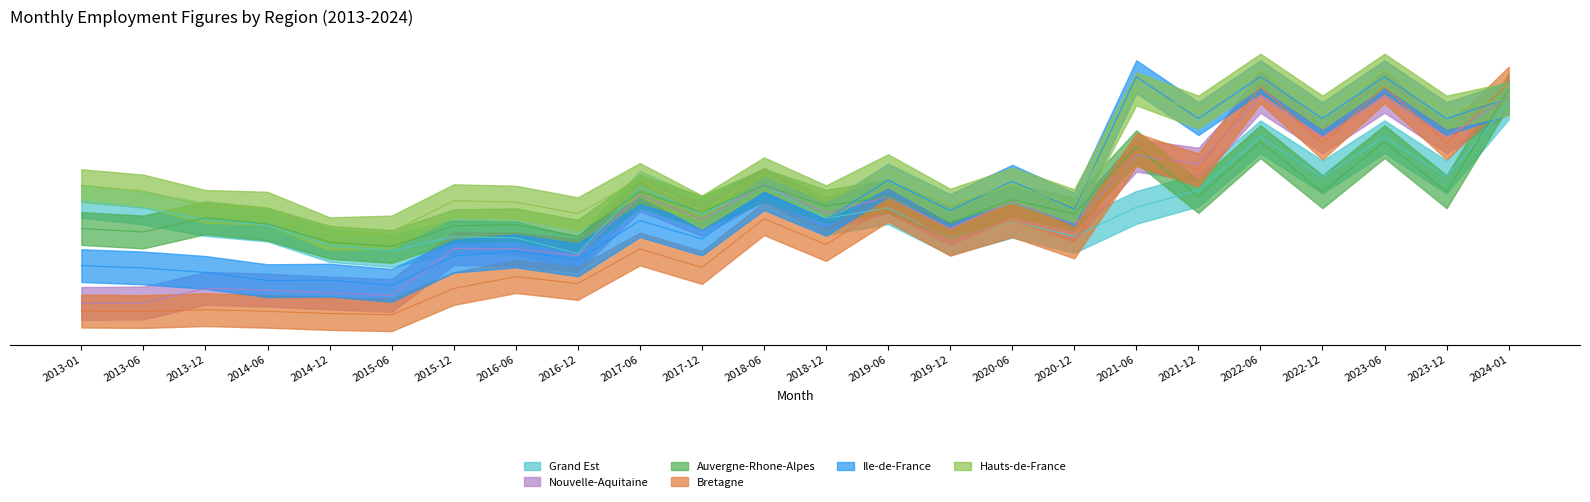

Where is Auvergne-Rhone-Alpes nearest to the value 80?

2018-06